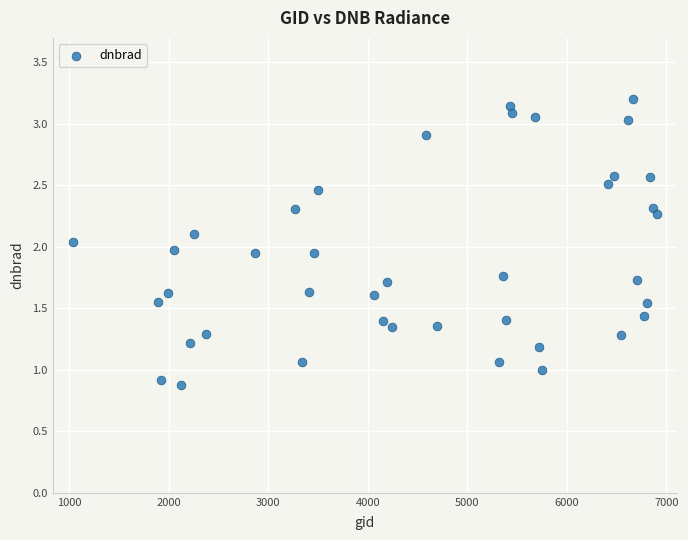

What is the range of Y values (max minus min)?

2.3